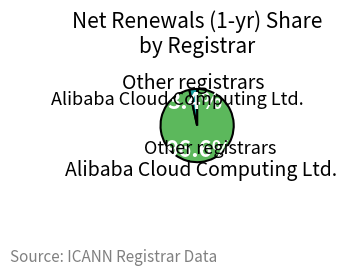

Is there any slice that represents more than half of the pie?

Yes